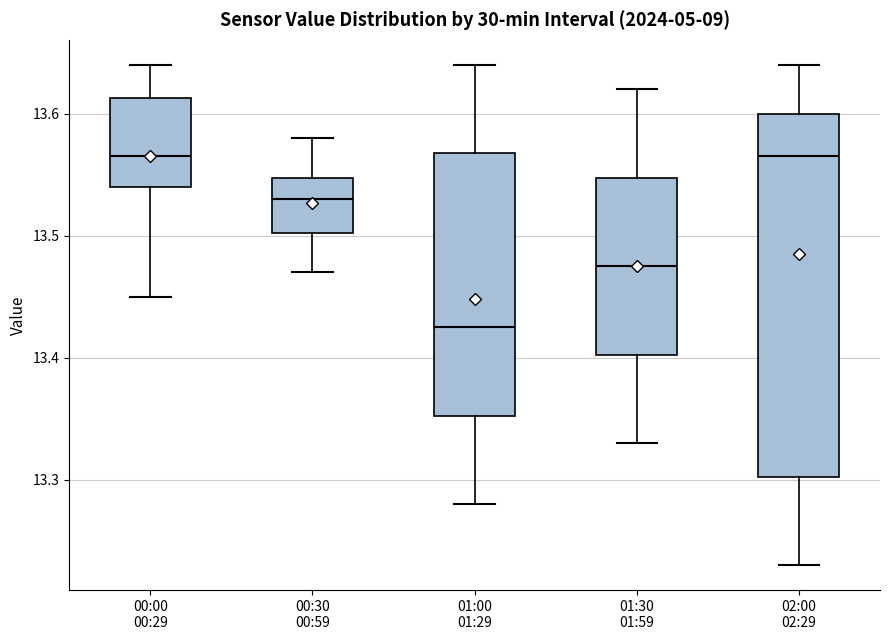

Where is the lower edge of the box for 01:30 01:59 on the y-axis? The values are not printed on the chart, so give them approximately, as read against the axis.

13.40